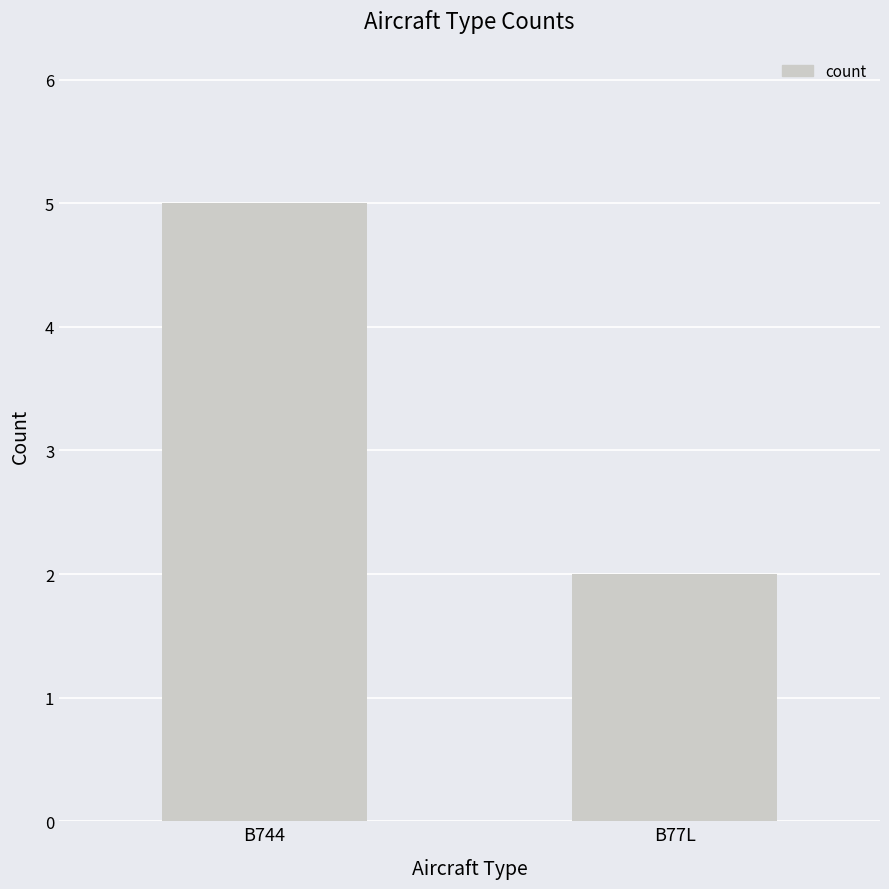

How many bars are there in total?

2